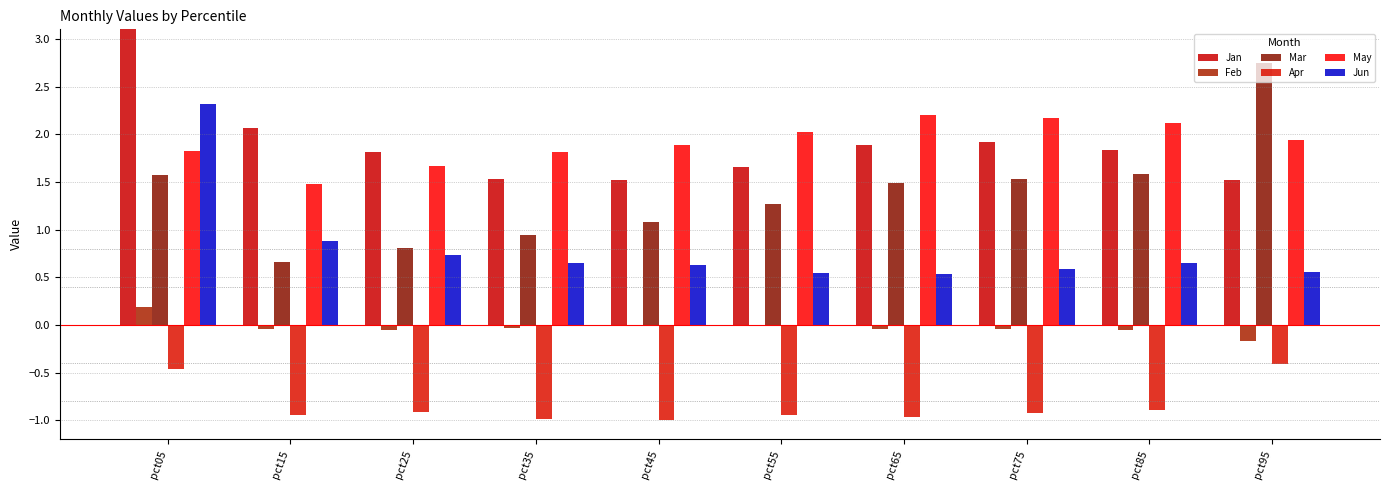

Which series has the largest total across all categories?

Jan